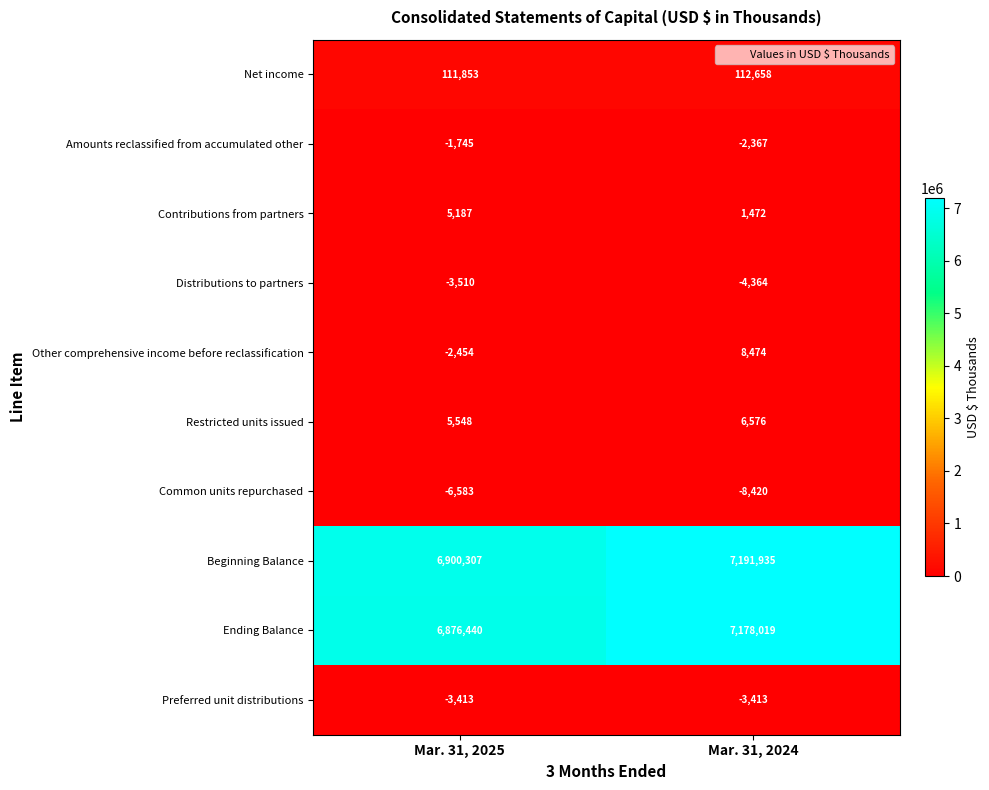

What is the spread (max minus min) of values at Mar. 31, 2025?

6906890